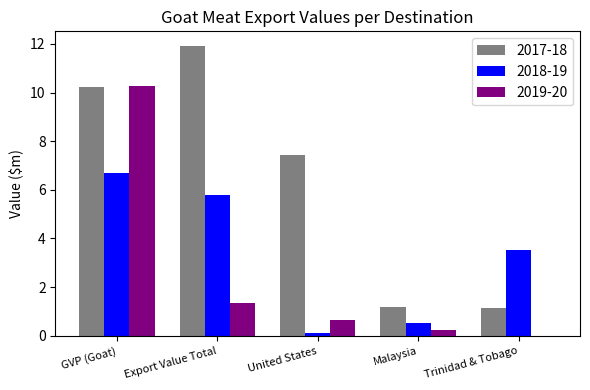

What is the sum of all 2019-20 values?

12.4